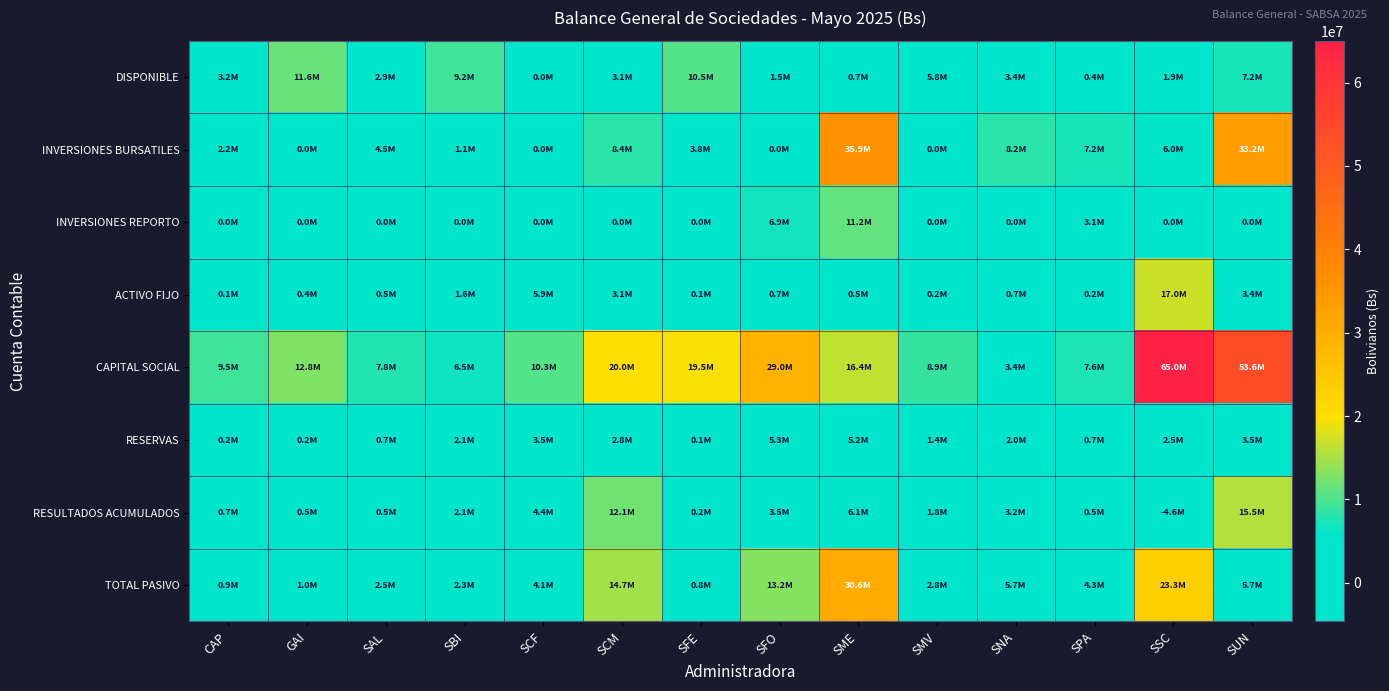

Reading right to left, transcribe all the data shown in this chart.

DISPONIBLE: SUN=7182829.2	SSC=1863160.0	SPA=424235.8	SNA=3408989.1	SMV=5774168.3	SME=741522.1	SFO=1544853.6	SFE=10498047.5	SCM=3067759.1	SCF=31981.6	SBI=9232163.4	SAL=2940523.6	GAI=11567977.8	CAP=3196649.7
INVERSIONES BURSATILES: SUN=33212086.5	SSC=5984990.9	SPA=7211888.3	SNA=8241257.4	SMV=0.0	SME=35936036.7	SFO=620.0	SFE=3752910.9	SCM=8382403.0	SCF=0.0	SBI=1121011.6	SAL=4540465.6	GAI=0.0	CAP=2170656.9
INVERSIONES REPORTO: SUN=0.0	SSC=0.0	SPA=3074867.3	SNA=0.0	SMV=0.0	SME=11244822.8	SFO=6874123.0	SFE=0.0	SCM=0.0	SCF=0.0	SBI=0.0	SAL=0.0	GAI=0.0	CAP=0.0
ACTIVO FIJO: SUN=3424403.7	SSC=16984634.9	SPA=221215.0	SNA=654896.9	SMV=234991.8	SME=516555.4	SFO=707358.0	SFE=51735.0	SCM=3095959.2	SCF=5929964.6	SBI=1642719.6	SAL=510792.1	GAI=426593.8	CAP=80101.4
CAPITAL SOCIAL: SUN=53629000.0	SSC=65000000.0	SPA=7591900.0	SNA=3360000.0	SMV=8919300.0	SME=16360000.0	SFO=29017300.0	SFE=19497400.0	SCM=20040700.0	SCF=10340200.0	SBI=6526000.0	SAL=7756200.0	GAI=12800000.0	CAP=9457000.0
RESERVAS: SUN=3492061.6	SSC=2470646.5	SPA=714122.5	SNA=1953991.1	SMV=1427887.6	SME=5168081.2	SFO=5296779.5	SFE=92452.0	SCM=2831249.2	SCF=3460147.9	SBI=2083601.8	SAL=723297.8	GAI=191981.1	CAP=169964.2
RESULTADOS ACUMULADOS: SUN=15498394.5	SSC=-4642715.6	SPA=532803.9	SNA=3186814.8	SMV=1778143.4	SME=6080156.0	SFO=3510679.4	SFE=152658.7	SCM=12122926.4	SCF=4386992.2	SBI=2064827.0	SAL=497865.6	GAI=489728.4	CAP=676521.3
TOTAL PASIVO: SUN=5681483.8	SSC=23319304.8	SPA=4291915.4	SNA=5711910.7	SMV=2820795.5	SME=30631010.4	SFO=13163753.9	SFE=773095.8	SCM=14719227.7	SCF=4057092.8	SBI=2251289.7	SAL=2546657.8	GAI=1001516.4	CAP=869074.7